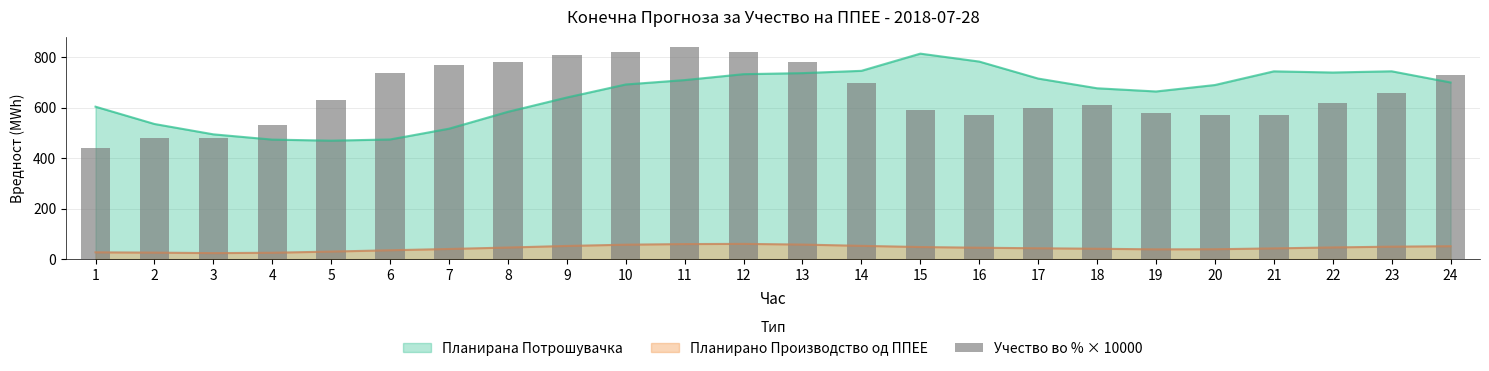

Reading left to right, list all the values displayed in this chart.

440.0	480.0	480.0	530.0	630.0	740.0	770.0	780.0	810.0	820.0	840.0	820.0	780.0	700.0	590.0	570.0	600.0	610.0	580.0	570.0	570.0	620.0	660.0	730.0